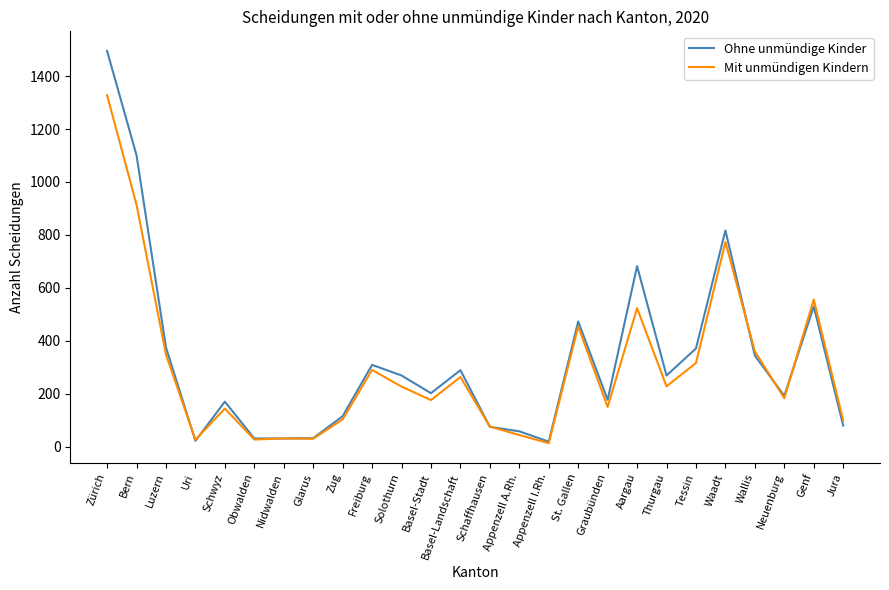

The value of Mit unmündigen Kindern at Bern is 914. True or false?

True